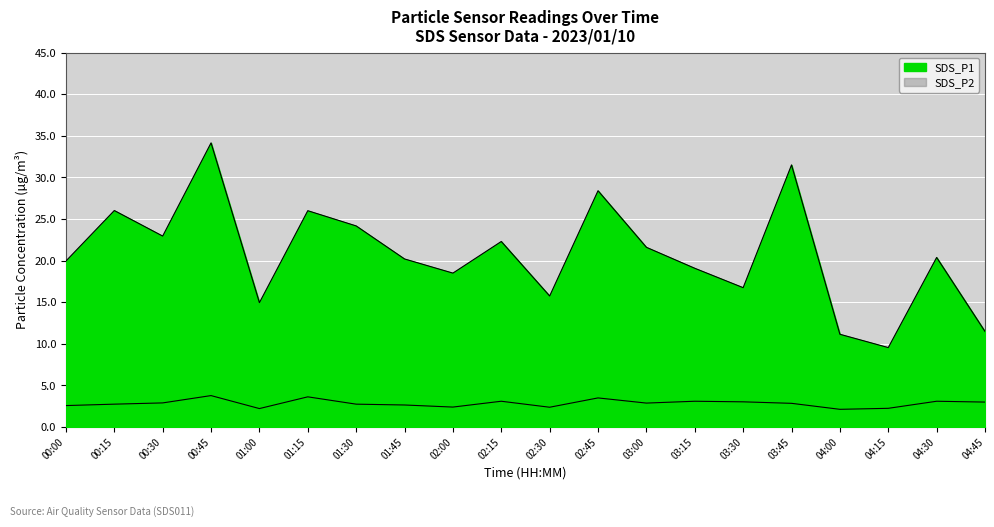

What is the difference between the maximum and minimum values in the SDS_P2 series?

1.6